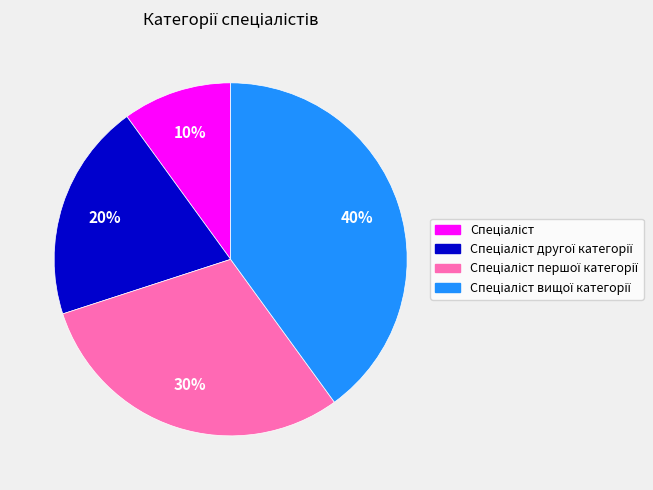

Does any single category account for the majority?

No